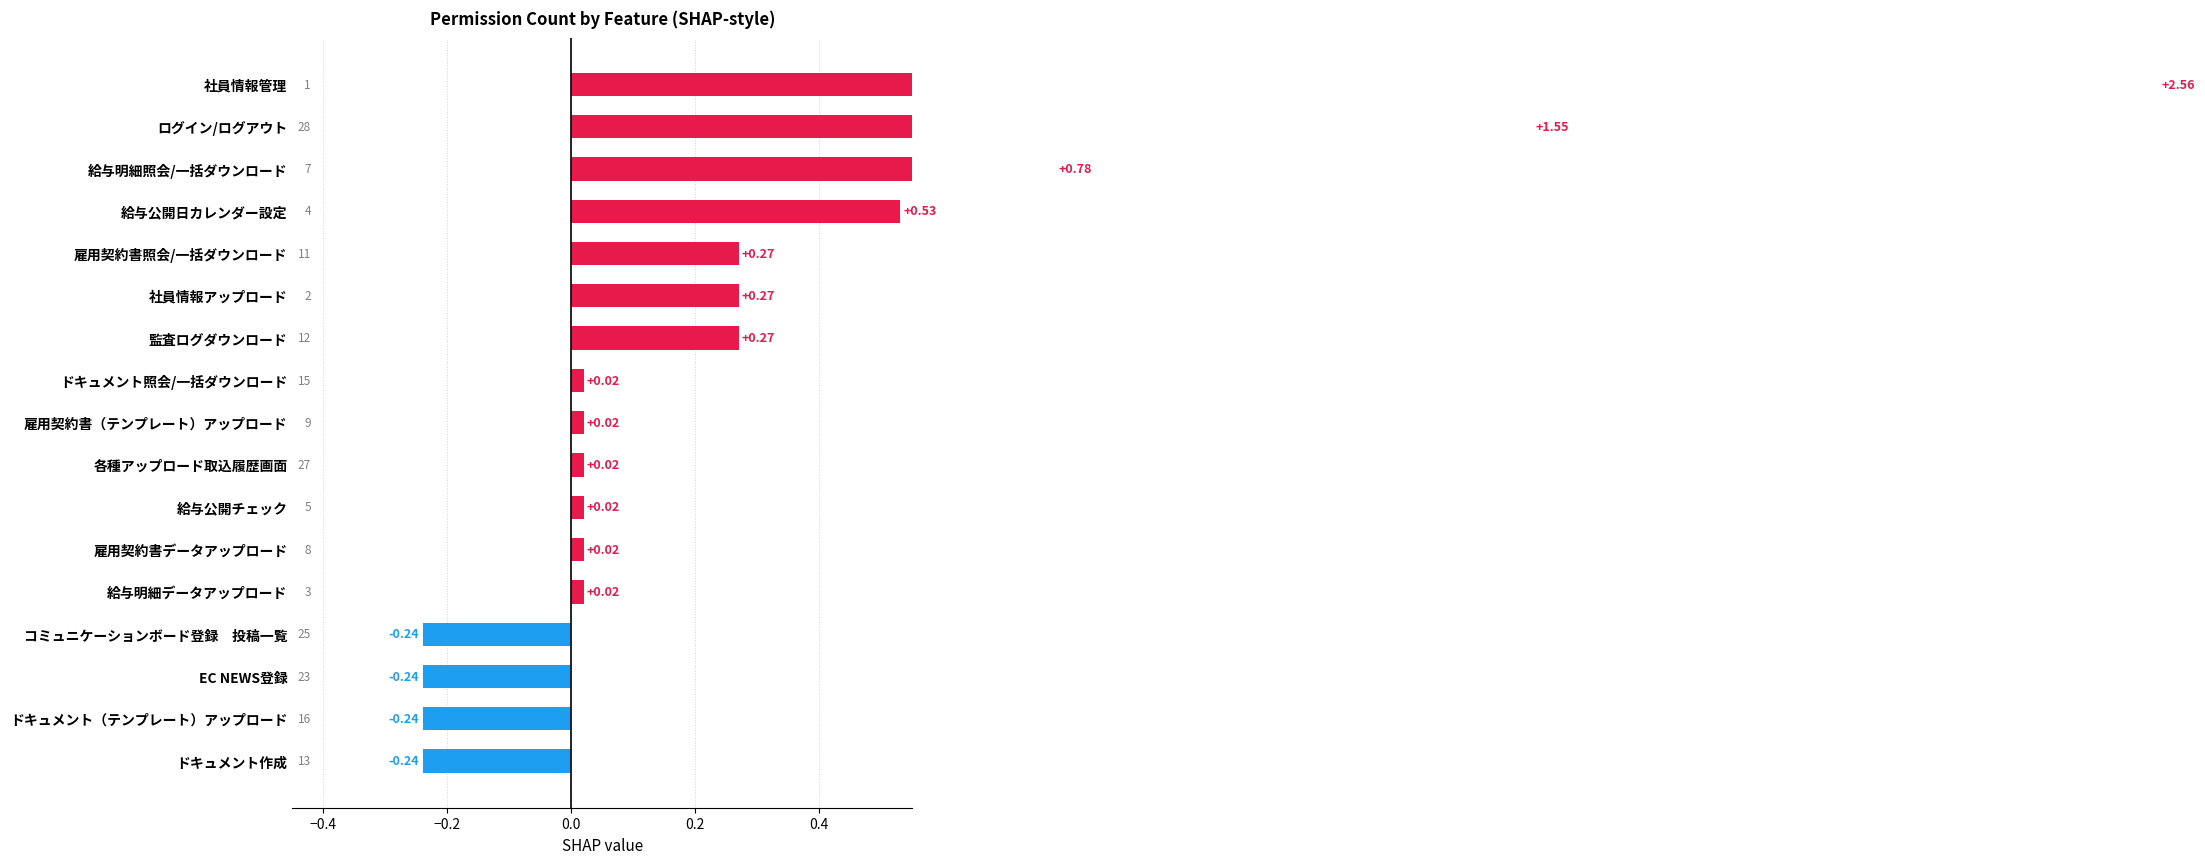

What is the average value?

0.3